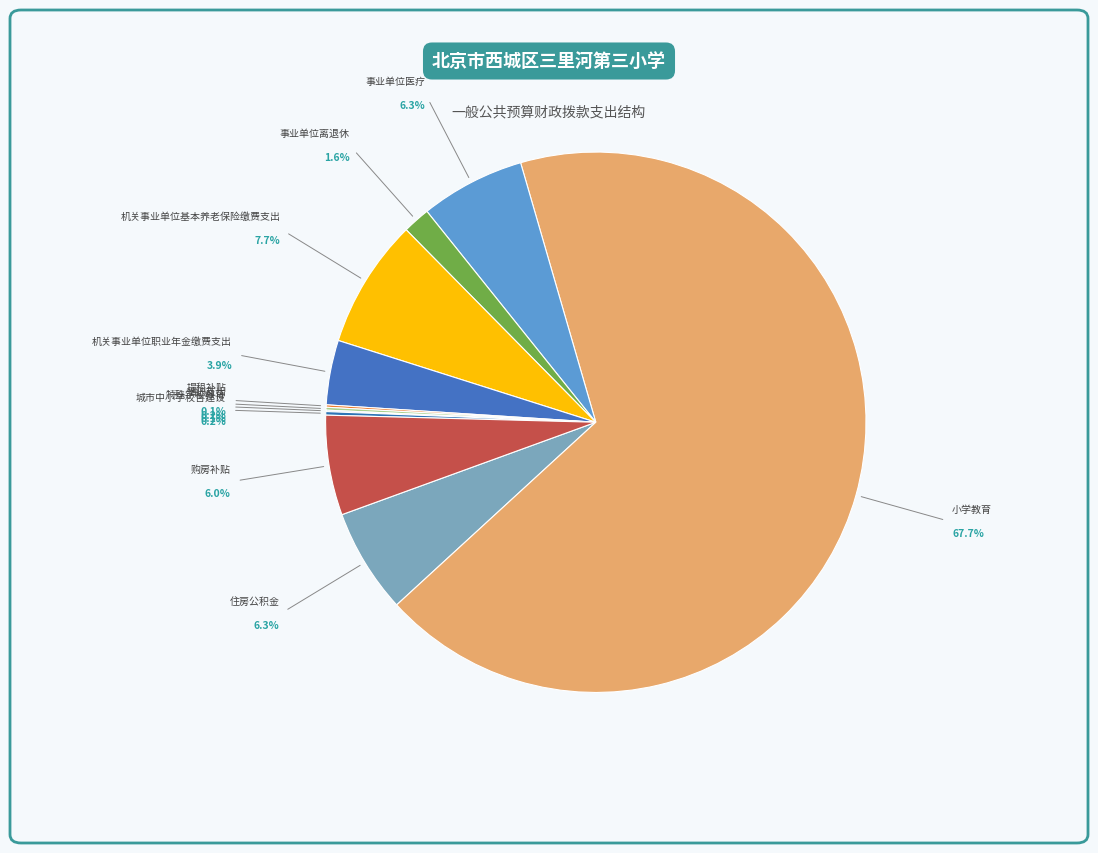

To the nearest percent, what percentage of the pie is 购房补贴?

6%